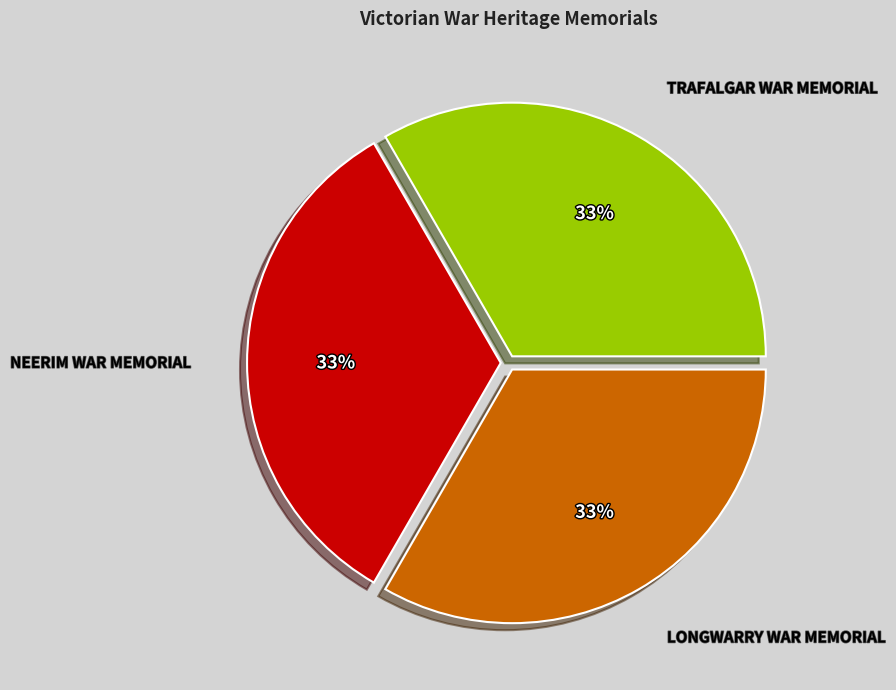

Does any single category account for the majority?

No